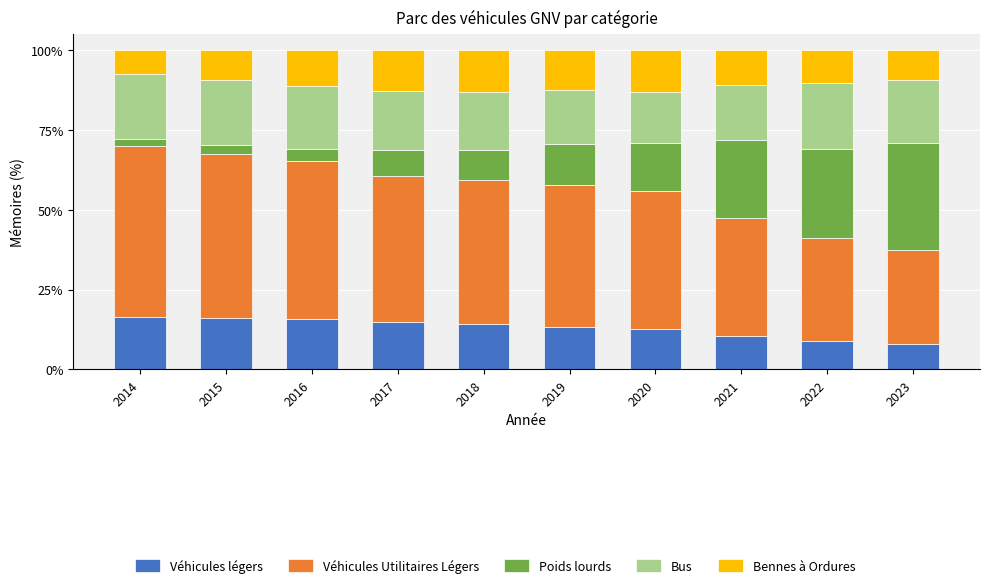

What is the maximum value for Véhicules légers?

16.5